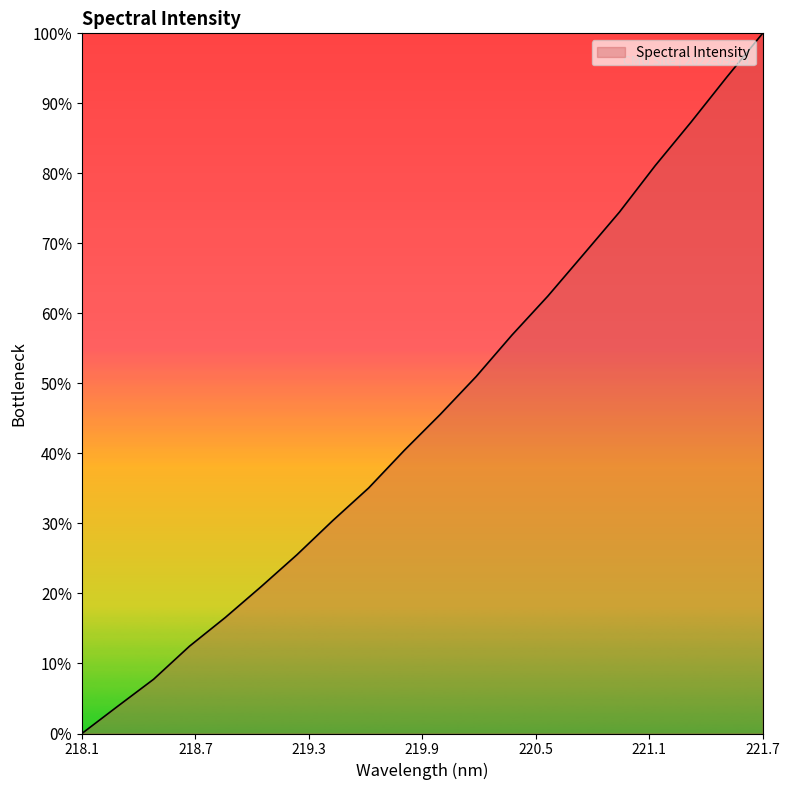

What is the difference between the maximum and minimum values?

100.0